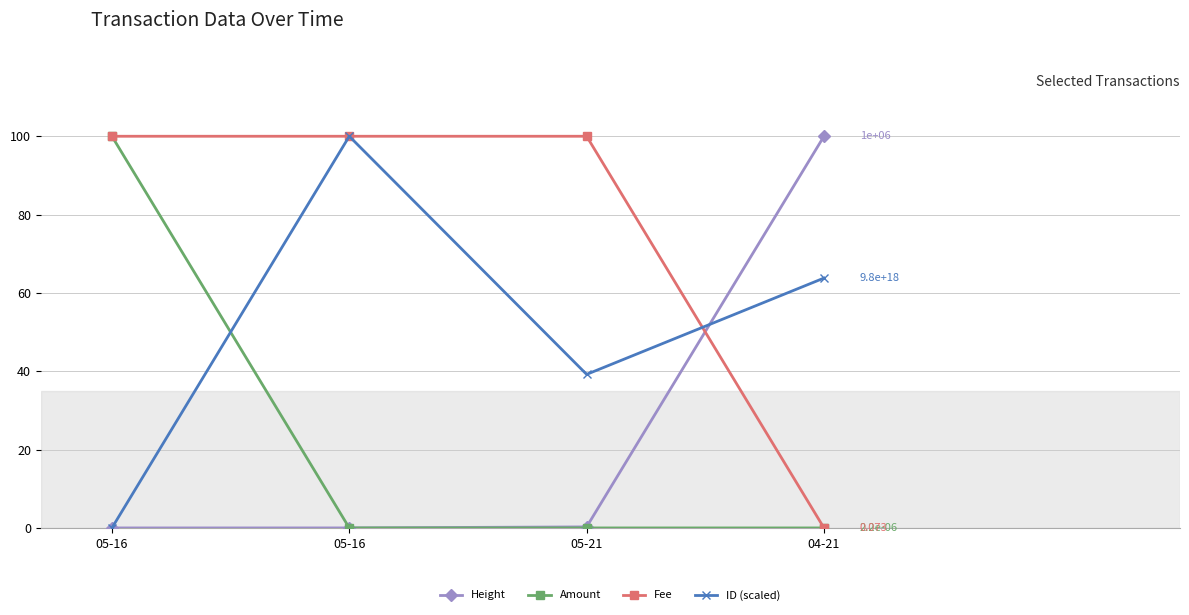

What is the label of the 1st point from the right?

04-21